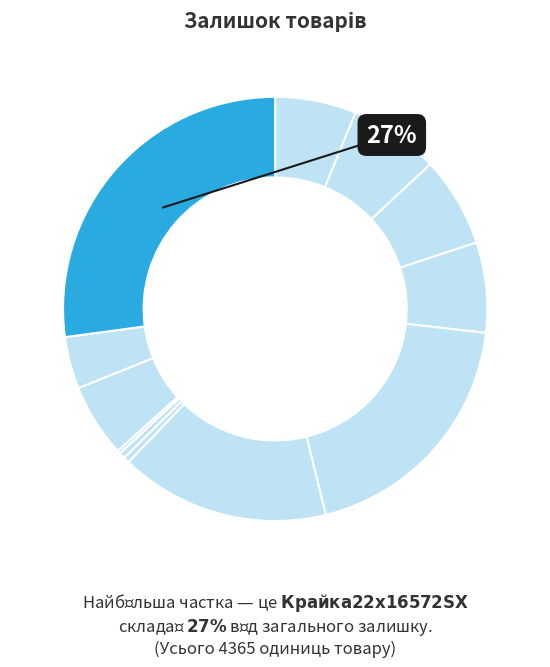

Which slice is the largest?

Крайка 22x1 6572 SX